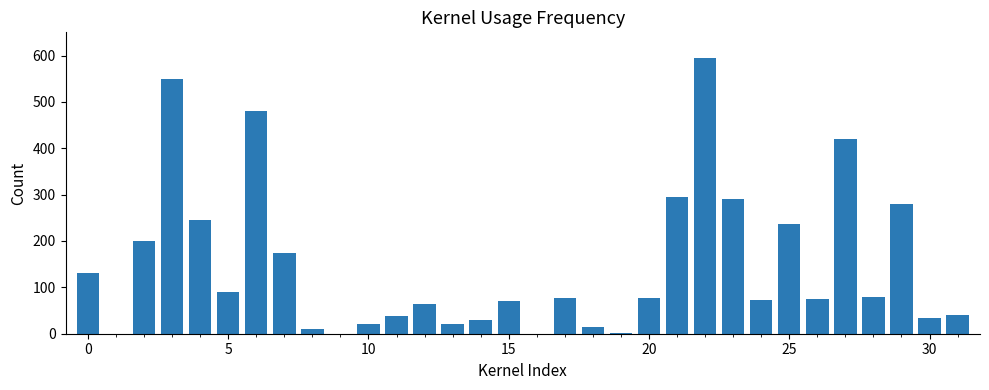

What is the sum of all values?

4711